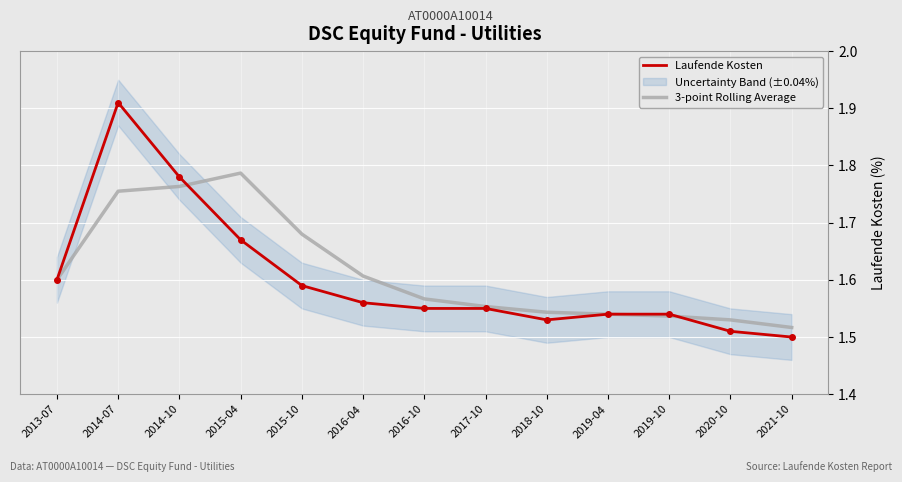

Between 2016-10 and 2021-10, which is larger?

2016-10